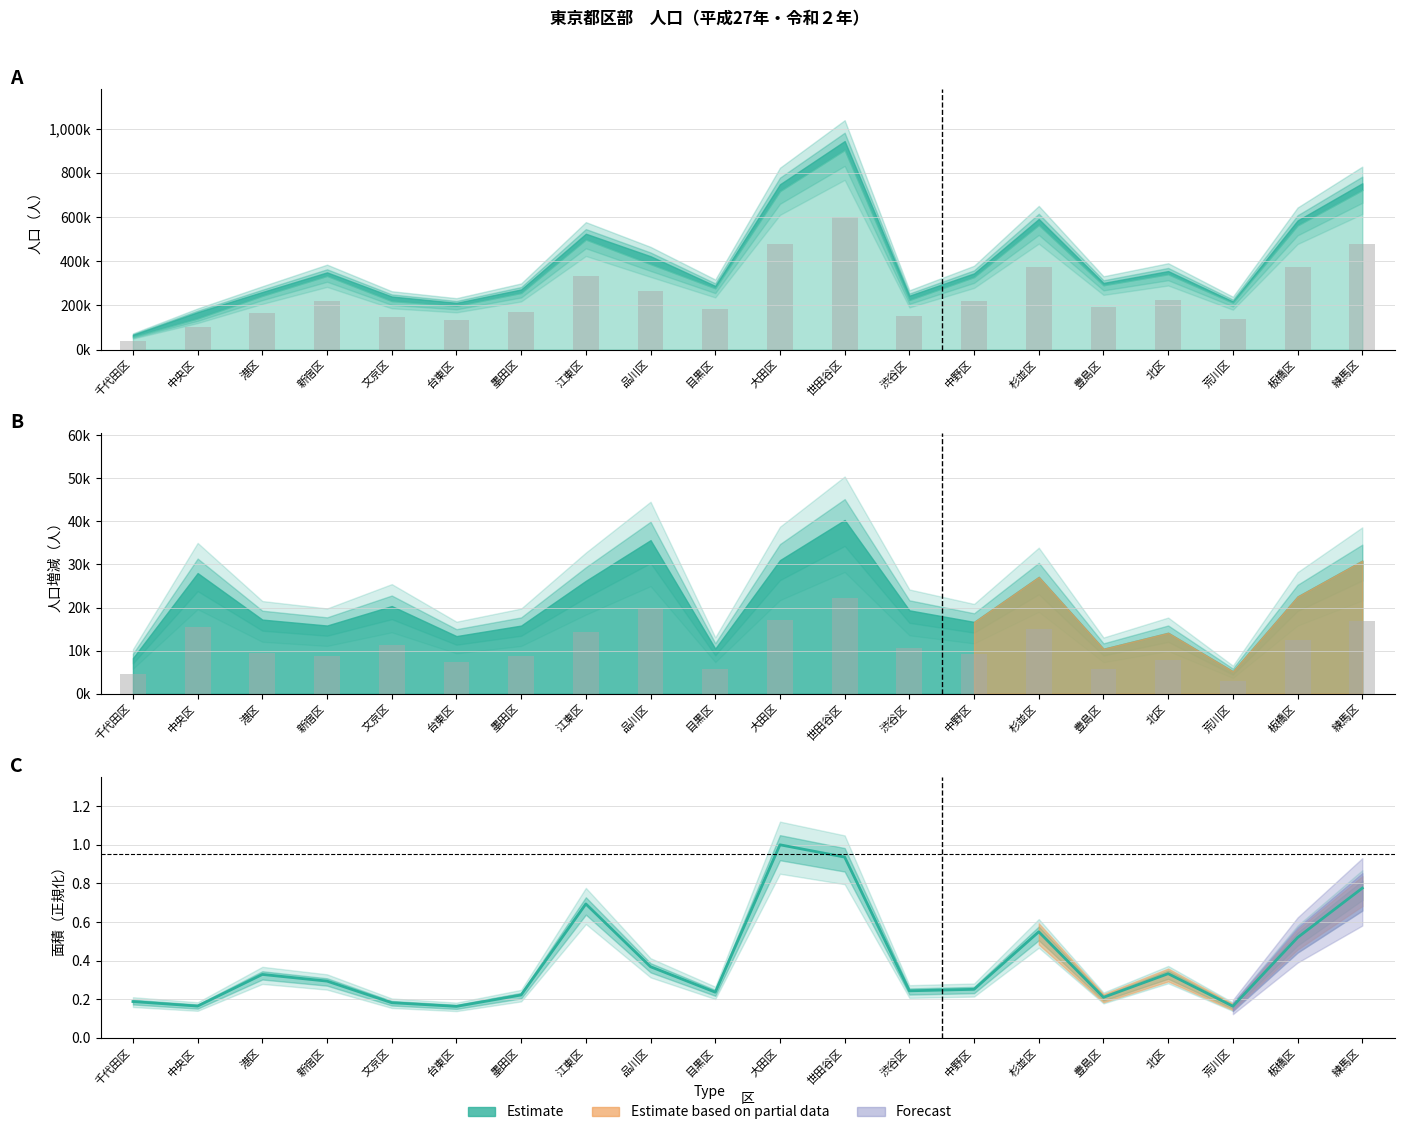

At which label is the value closest to 0?

台東区